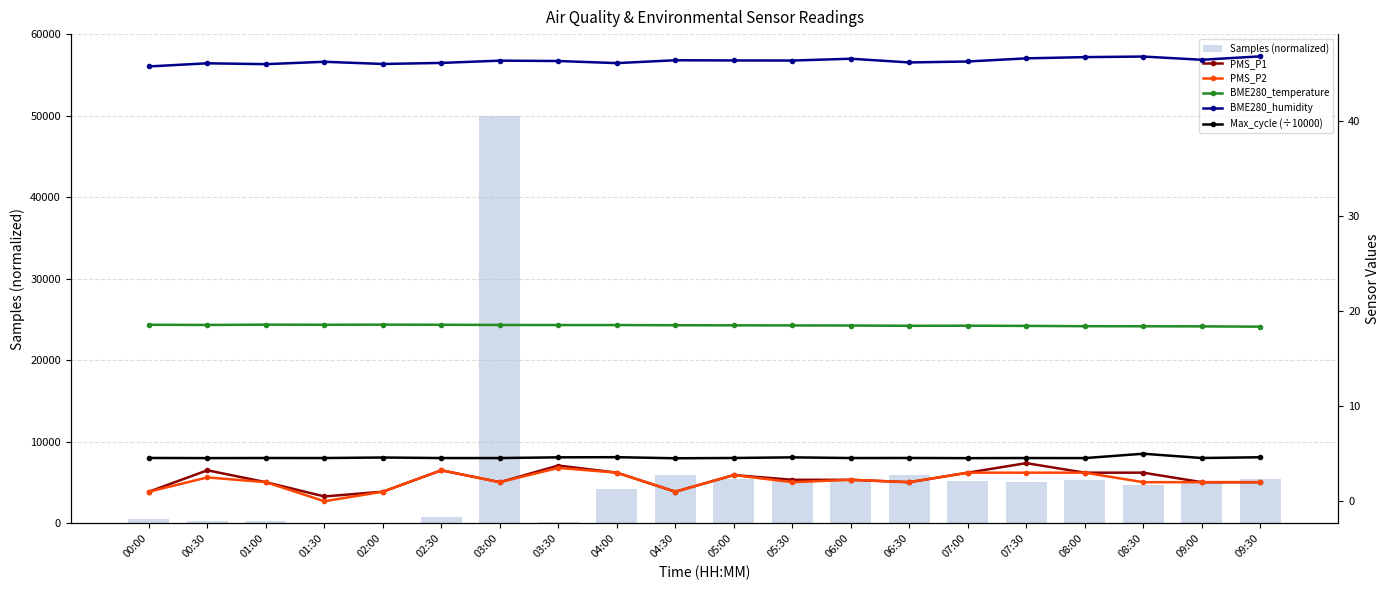

Read the Max_cycle (÷10000) value at 05:00.

4.5